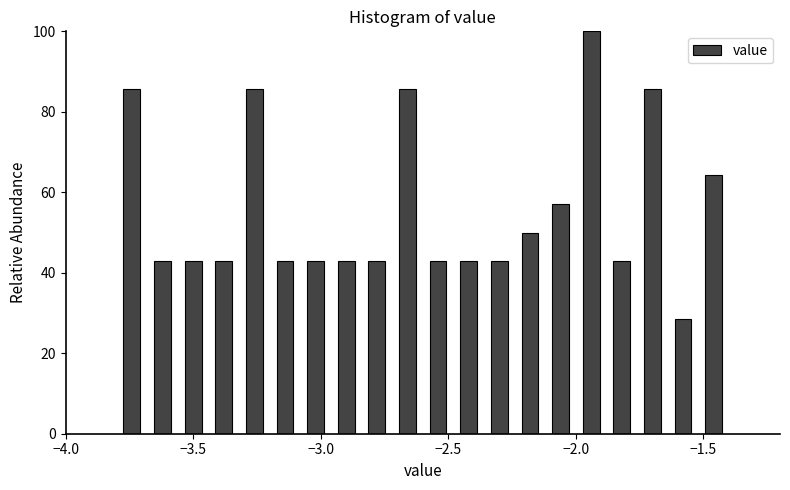

Around what value on the x-axis is the tallest bar? Give the approximate position of its centre, as read against the axis.

-1.95